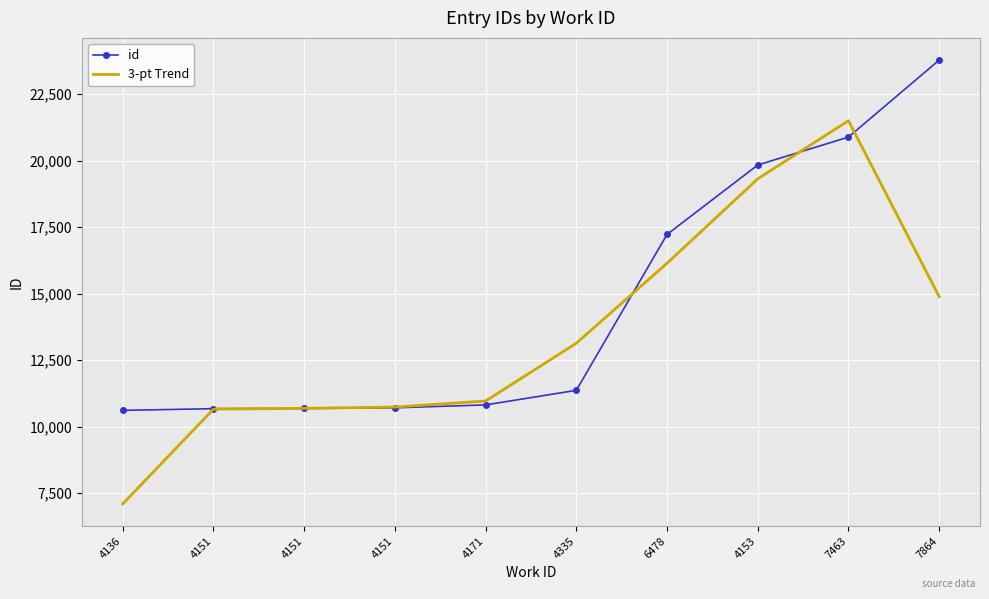

What are all the series names shown in the legend?

id, 3-pt Trend